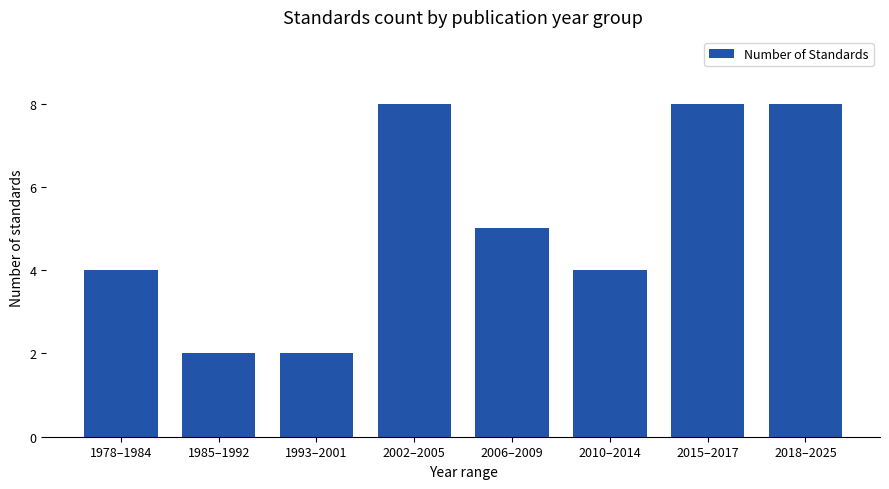

The chart shows a value of 5 at 2006–2009. True or false?

True